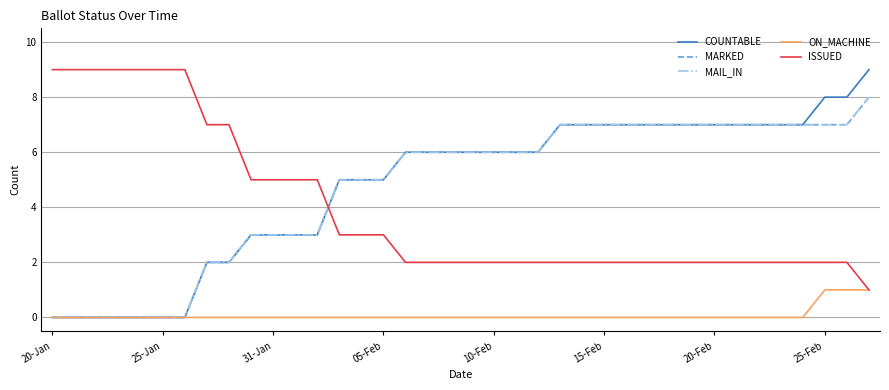

Does the chart display data point markers on the line(s)?

No